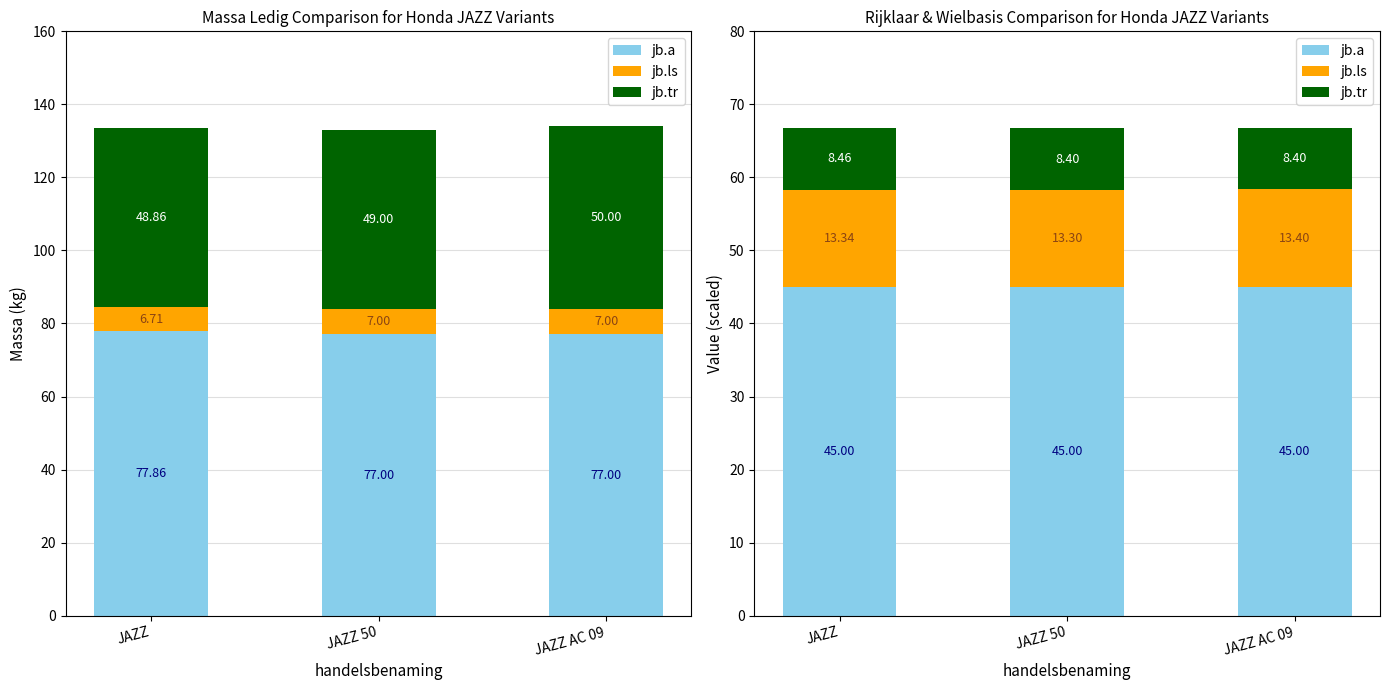

At which label is jb.a closest to 45?

JAZZ